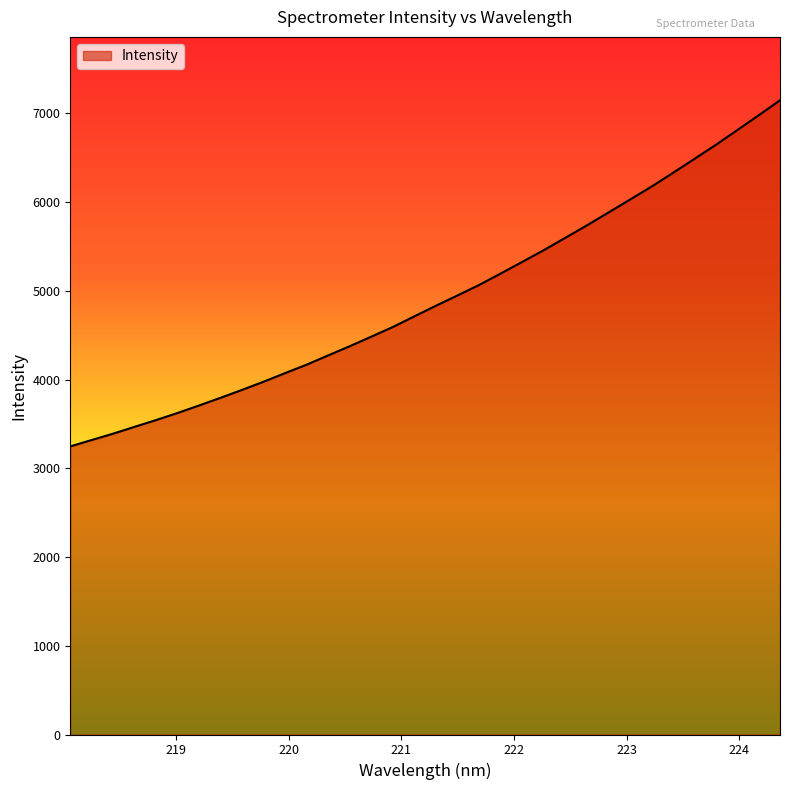

What is the greatest value displayed?

7146.2